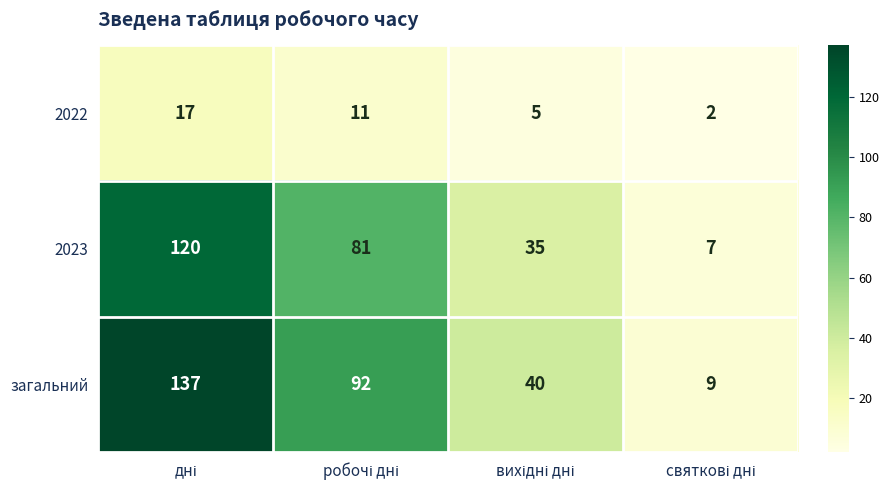

Reading left to right, transcribe all the data shown in this chart.

2022: 17	11	5	2
2023: 120	81	35	7
загальний: 137	92	40	9